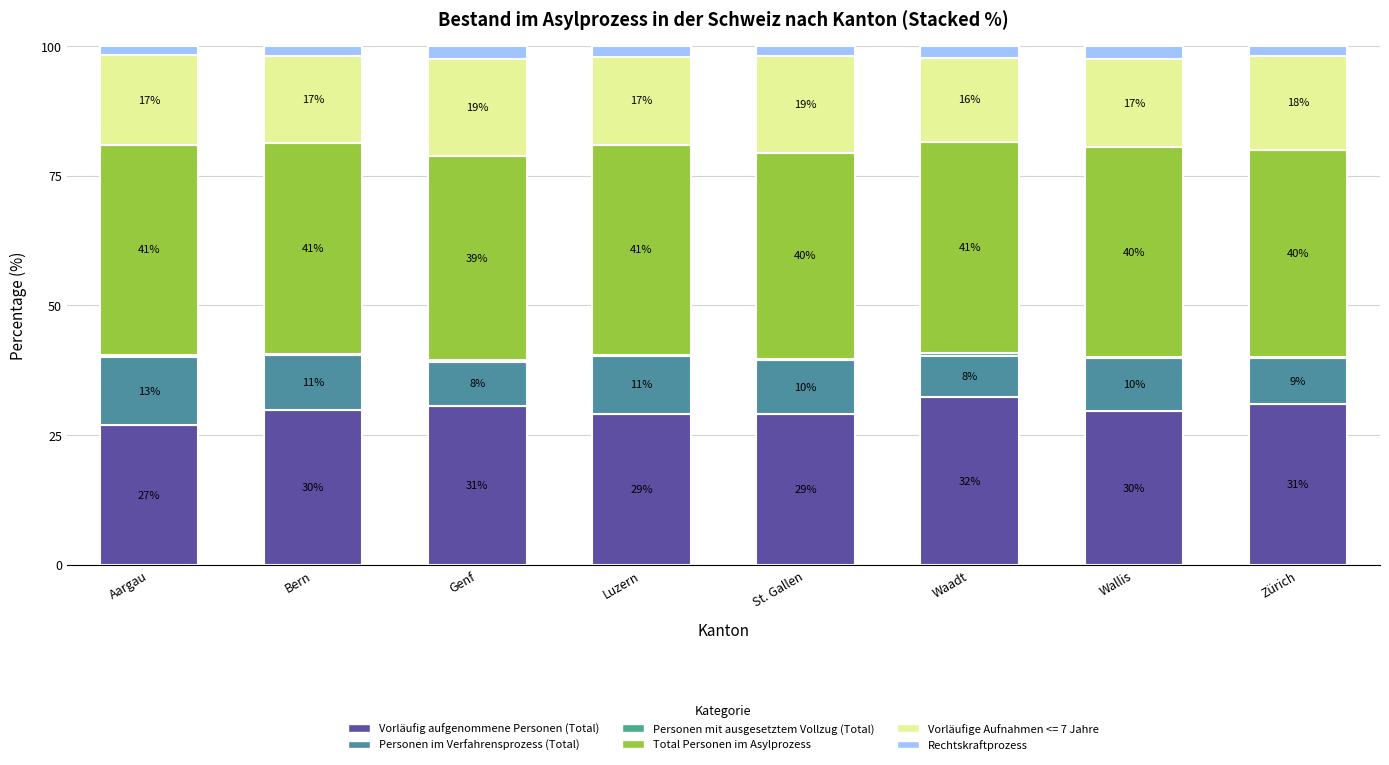

What position from the left is Aargau?

1